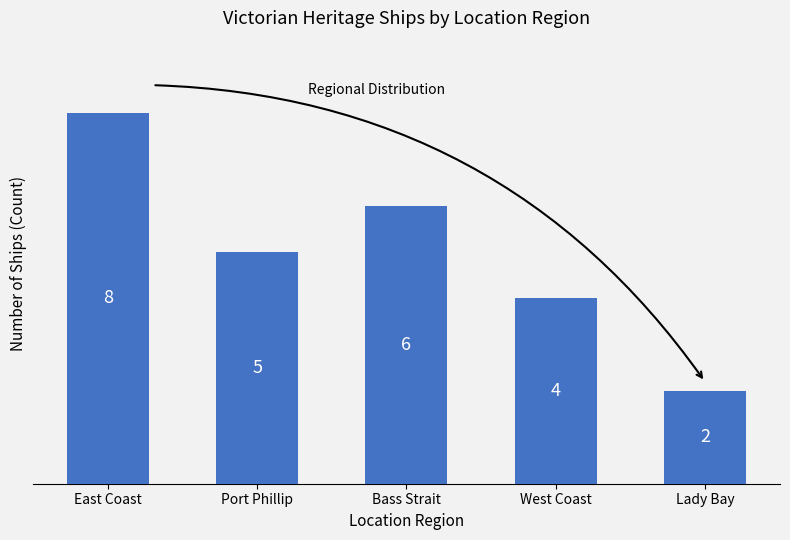

The value at West Coast is 4. True or false?

True